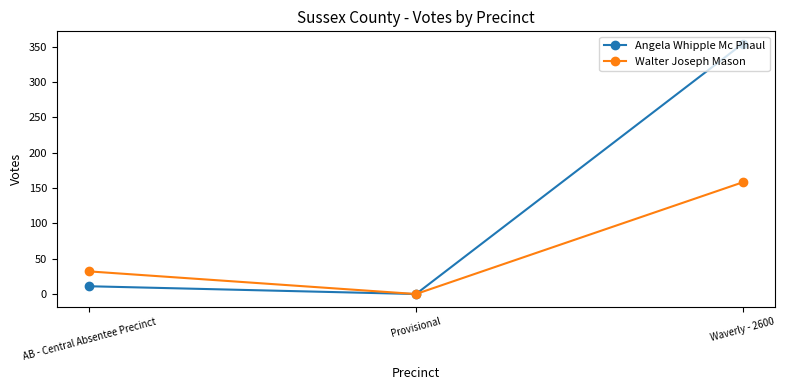

Is the value of Angela Whipple Mc Phaul at AB - Central Absentee Precinct greater than the value of Walter Joseph Mason at AB - Central Absentee Precinct?

No